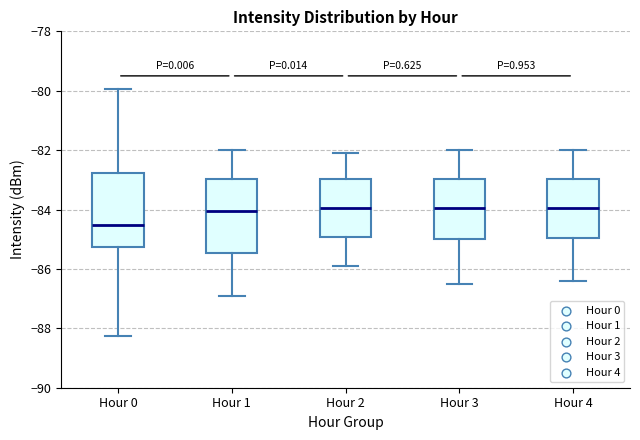

Reading left to right, read every box against the y-axis: the position of its median line, the range the box covers, and the ends of its whiskers. The values are not printed on the chart, so give them approximately, as read against the axis.

Hour 0: median -84.6, box -85.2 to -82.8, whiskers -88.2 to -80.0
Hour 1: median -84.0, box -85.4 to -83.0, whiskers -86.8 to -82.0
Hour 2: median -84.0, box -85.0 to -83.0, whiskers -85.8 to -82.0
Hour 3: median -84.0, box -85.0 to -83.0, whiskers -86.4 to -82.0
Hour 4: median -84.0, box -85.0 to -83.0, whiskers -86.4 to -82.0